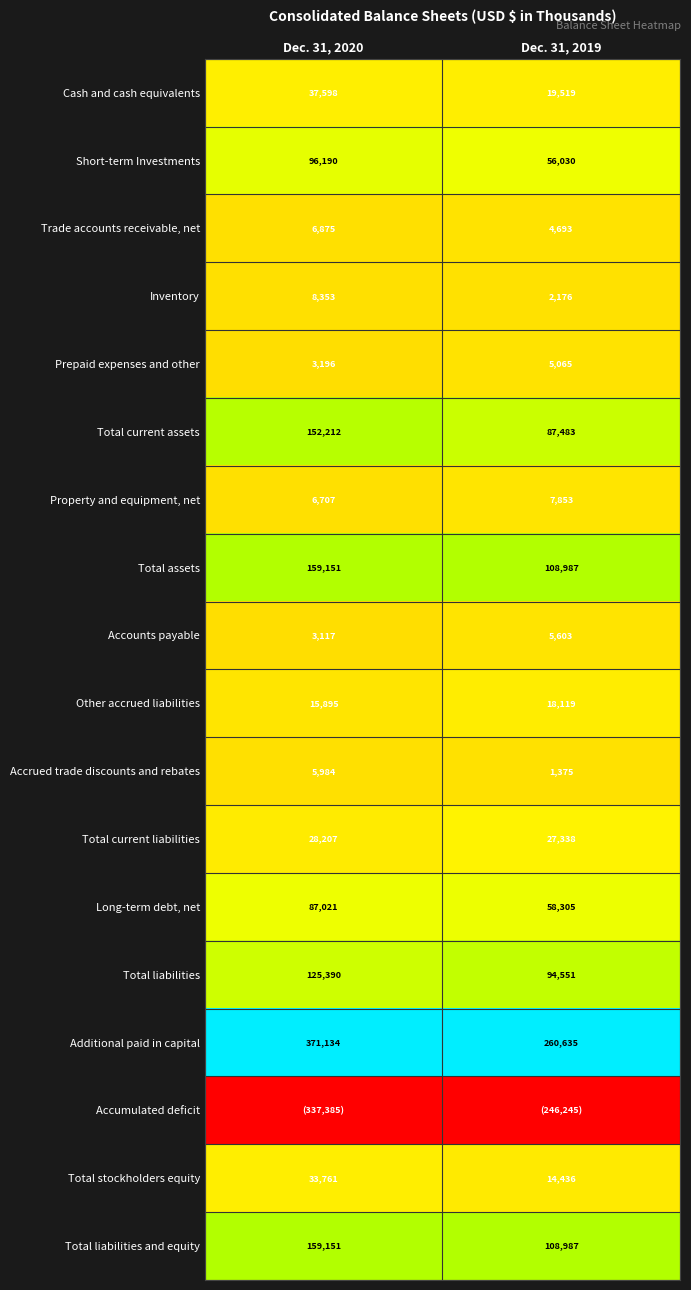

Where is Total stockholders equity nearest to the value 24098?

Dec. 31, 2019